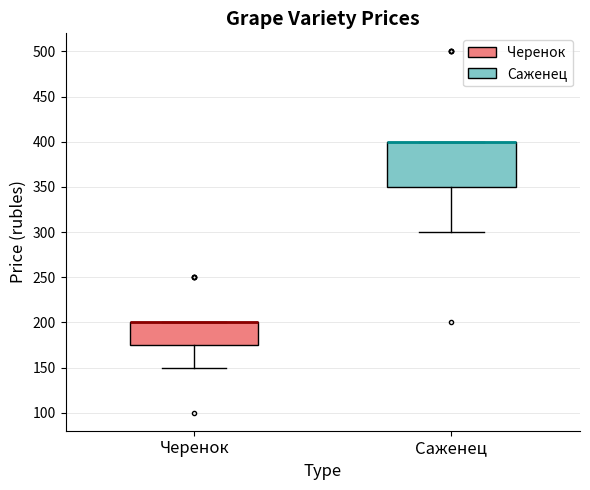

Reading left to right, read every box against the y-axis: the position of its median line, the range the box covers, and the ends of its whiskers. The values are not printed on the chart, so give them approximately, as read against the axis.

Черенок: median 200 (drawn on the box's upper edge), box 175 to 200, whiskers 150 to 200
Саженец: median 400 (drawn on the box's upper edge), box 350 to 400, whiskers 300 to 400